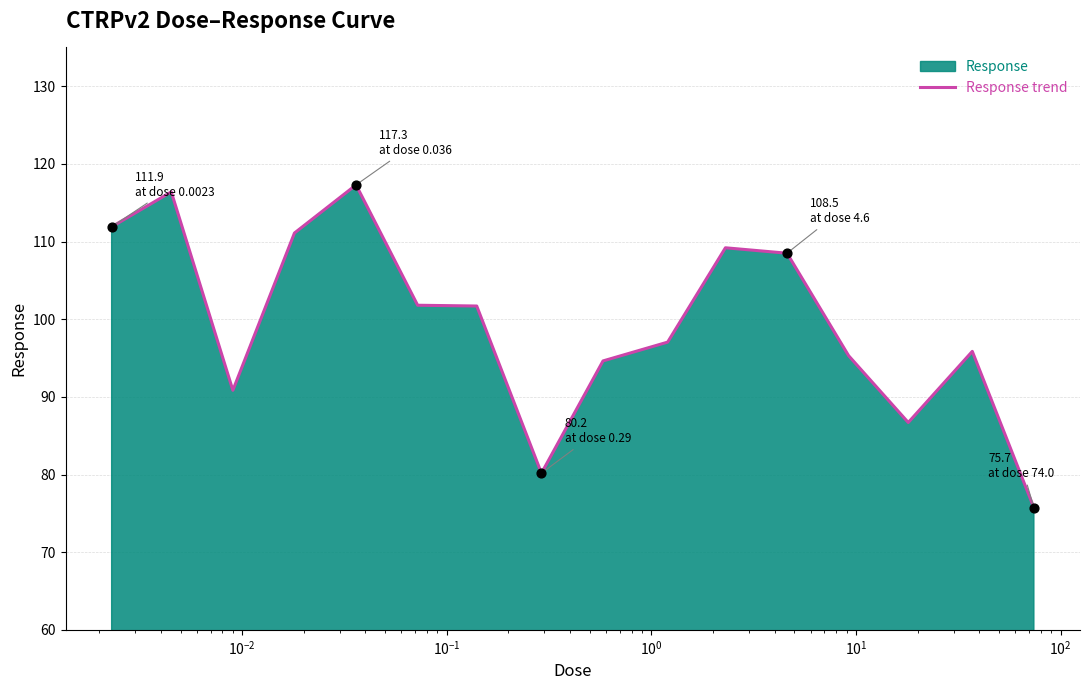

What is the minimum value shown in the chart?

75.7